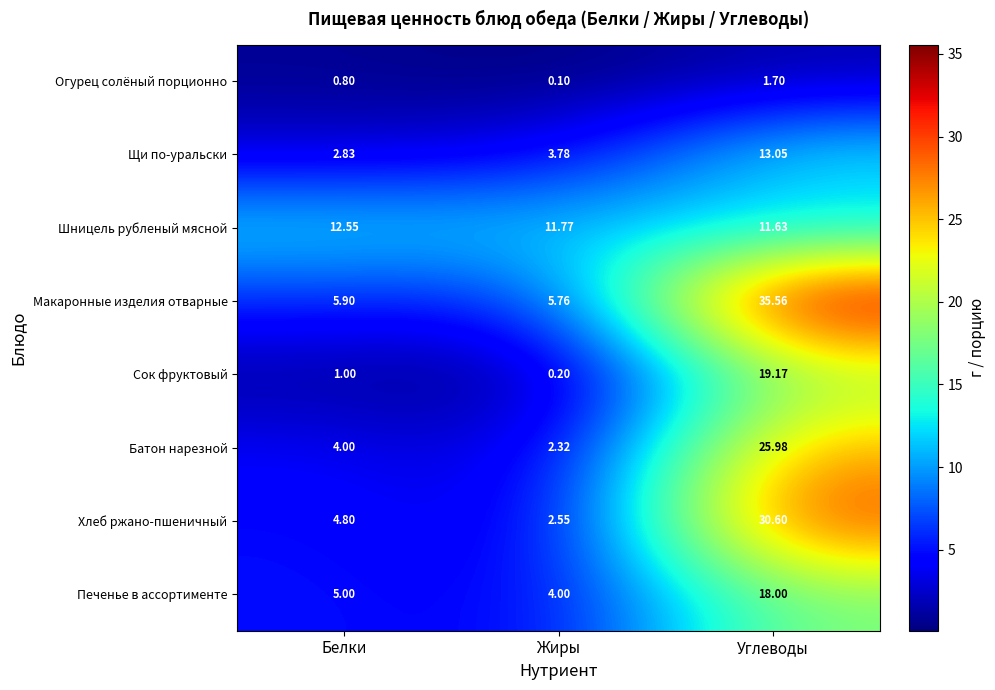

Which category has the highest value across all series?

Углеводы